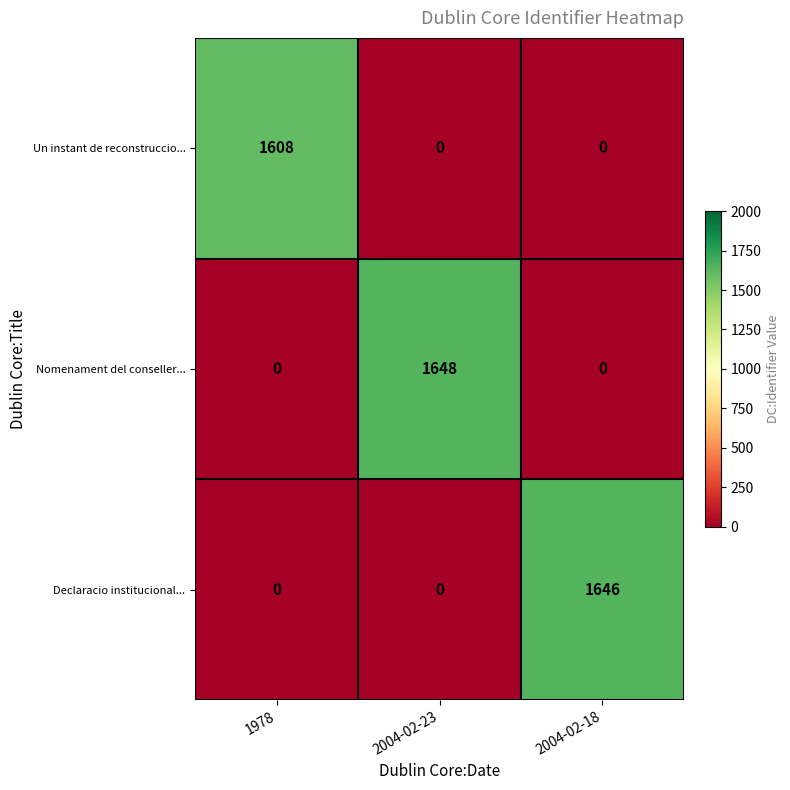

True or false: Un instant de reconstruccio... has a value of -958 at 2004-02-18.

False